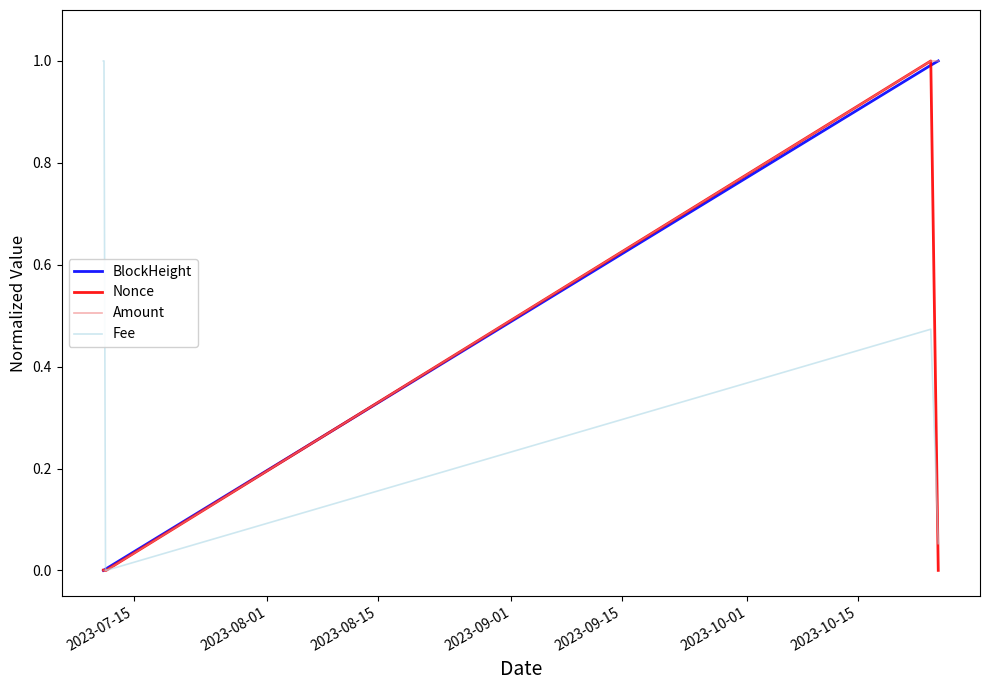

Which series has the largest total across all categories?

Fee